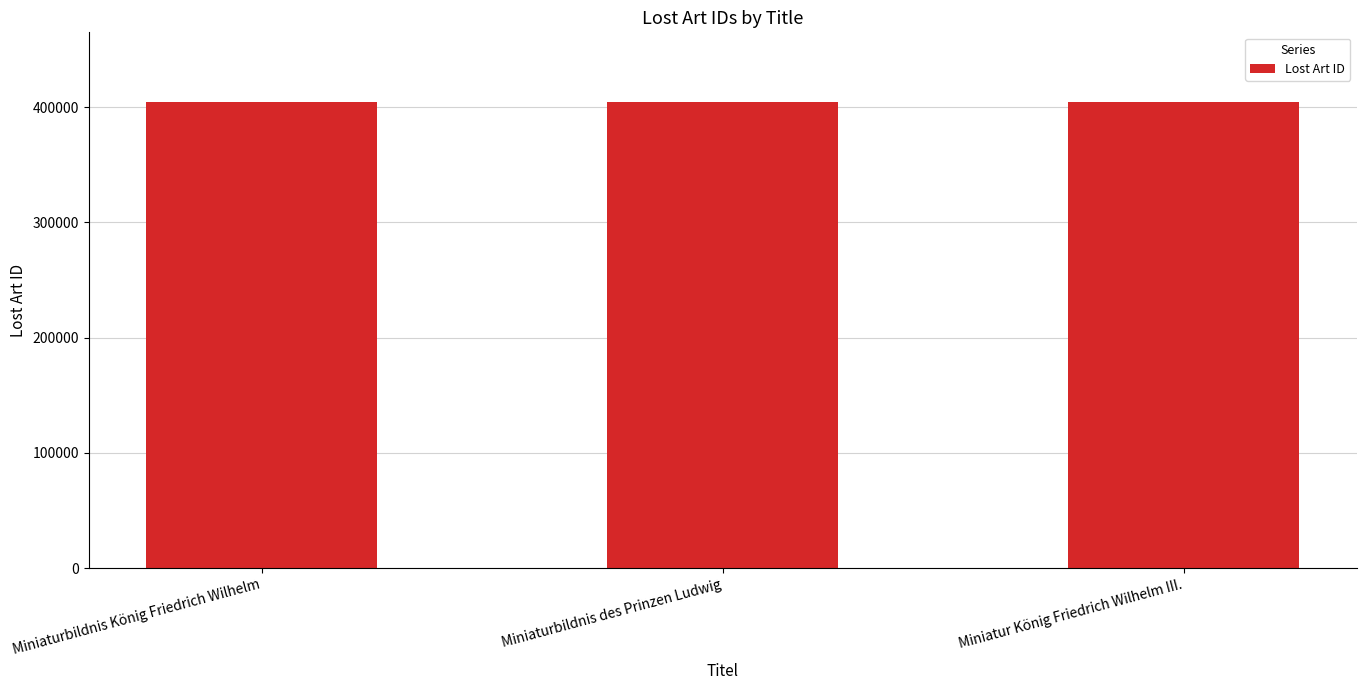

What is the average value?

404355